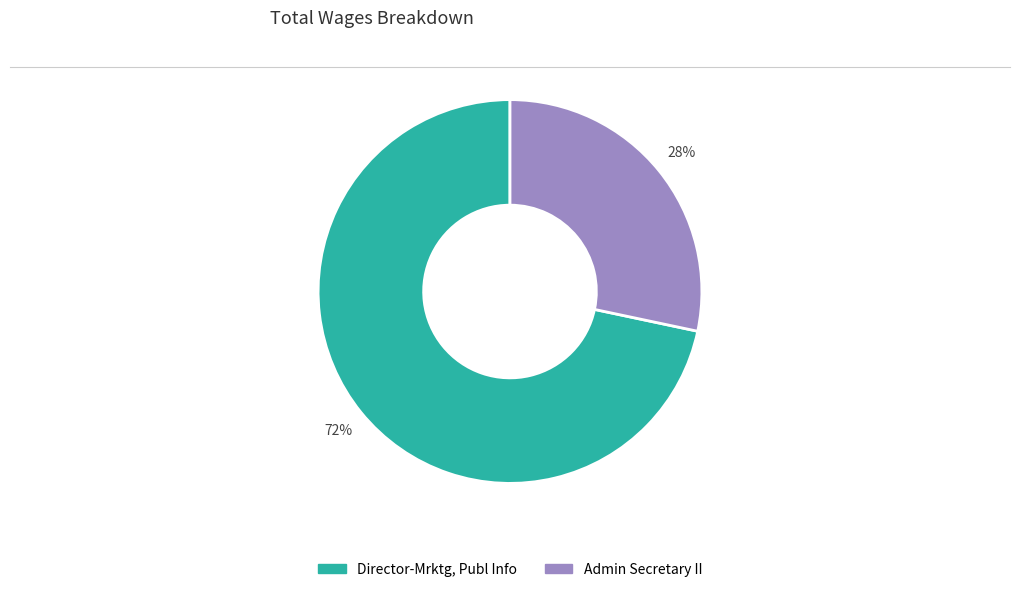

What percentage is the Director-Mrktg, Publ Info slice, to the nearest percent?

72%